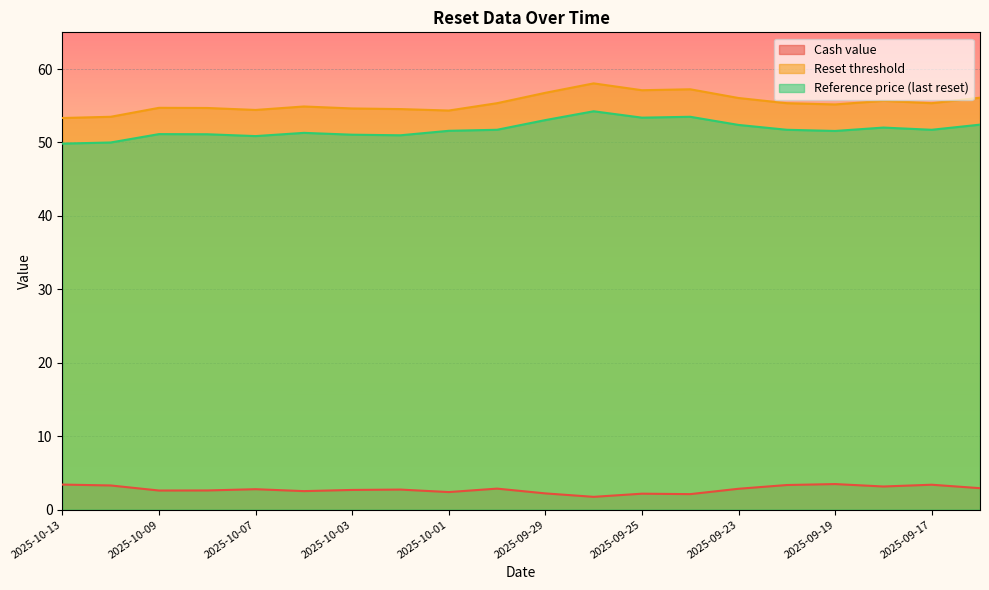

How many lines are shown in the chart?

3